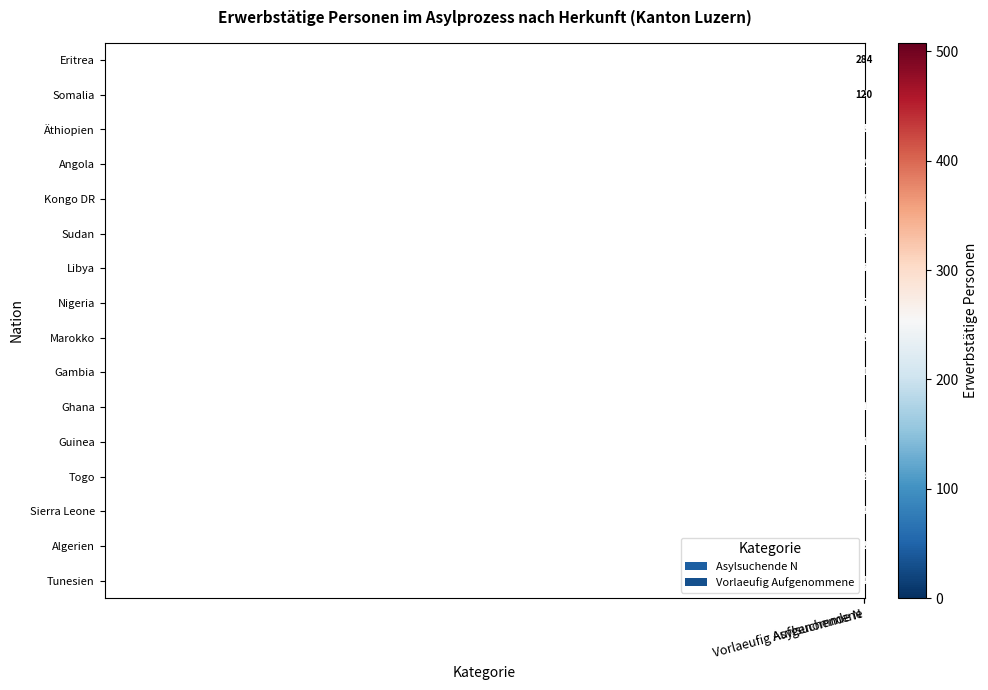

What is the average value of the Eritrea series?

396